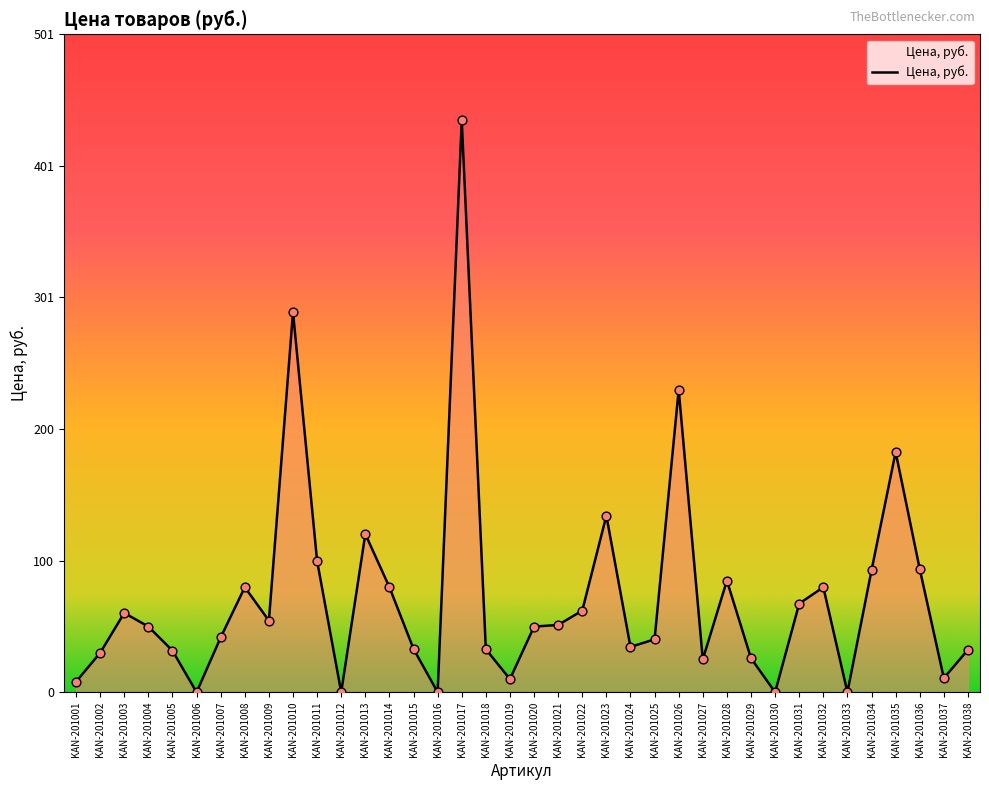

What is the change in value from KAN-201031 to KAN-201037?

-56.8